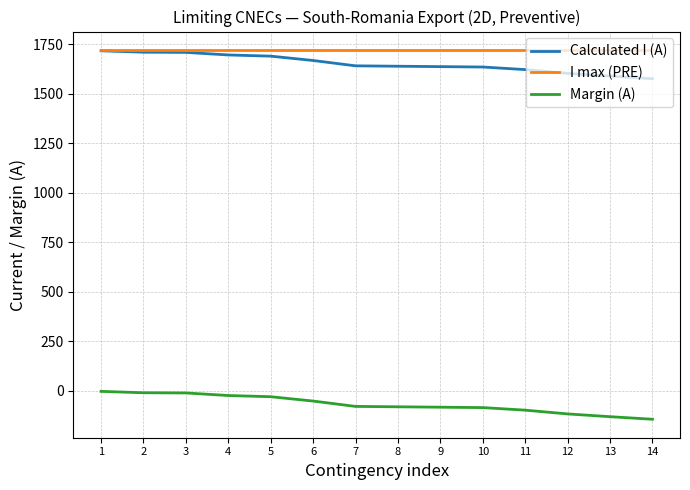

What is the maximum value for I max (PRE)?

1722